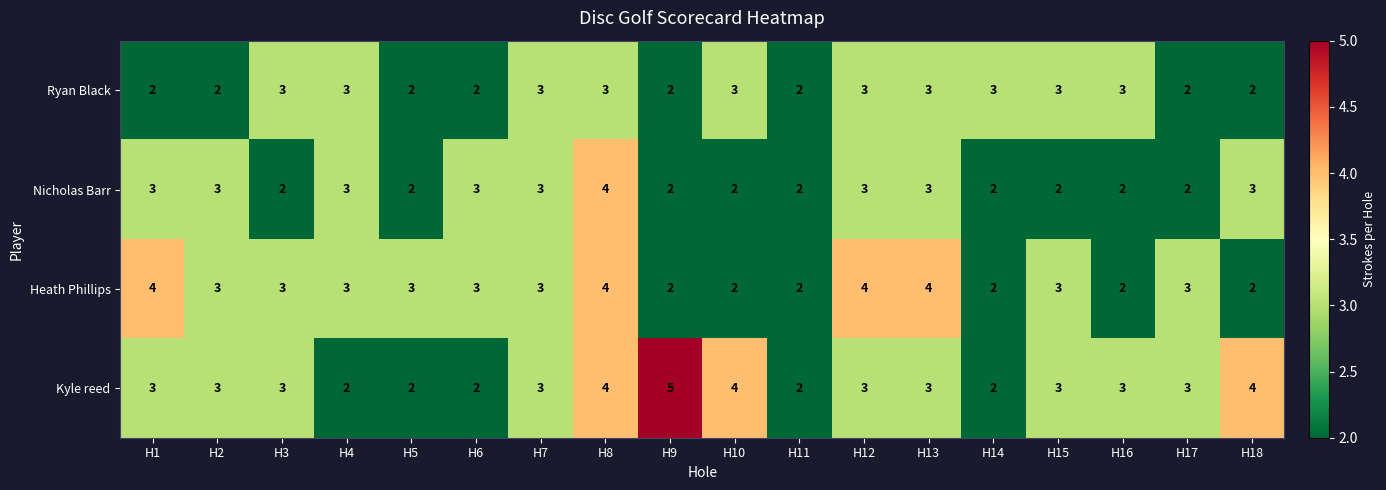

How many Nicholas Barr values are between 2 and 3?

17